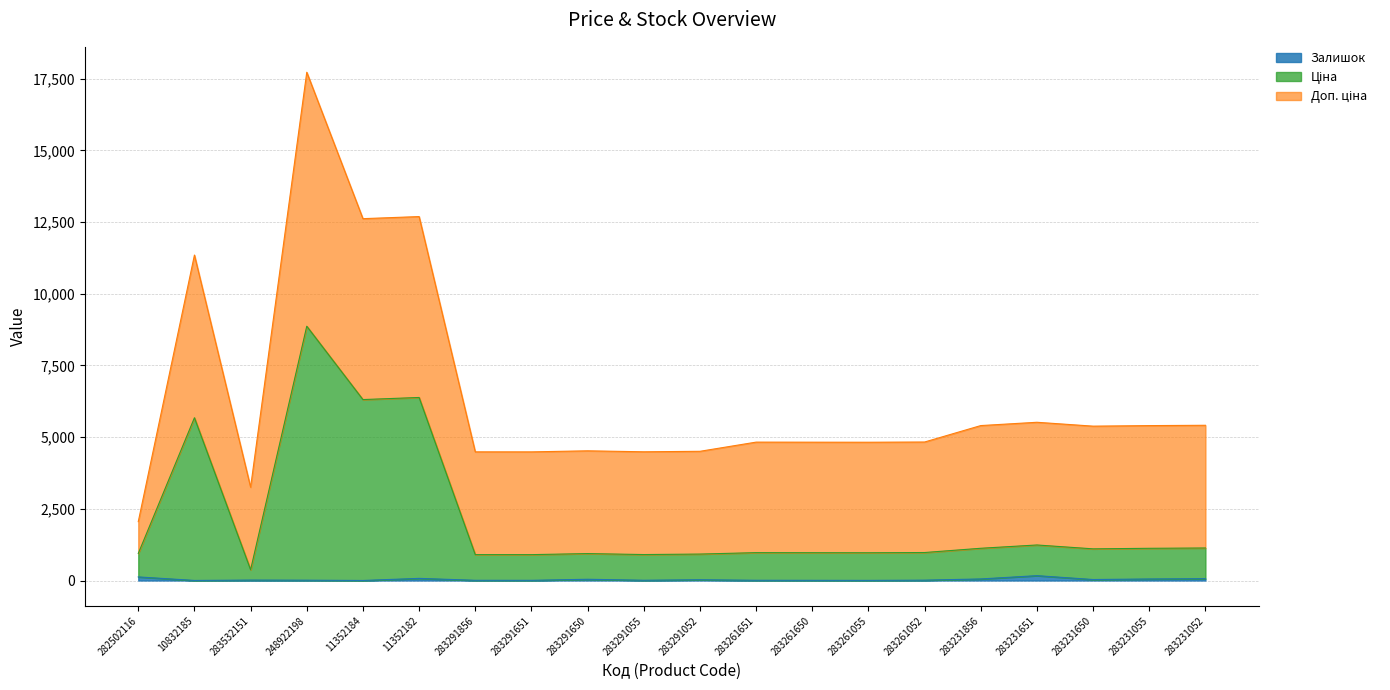

Which has a higher value, 283261650 or 283291052?

283261650